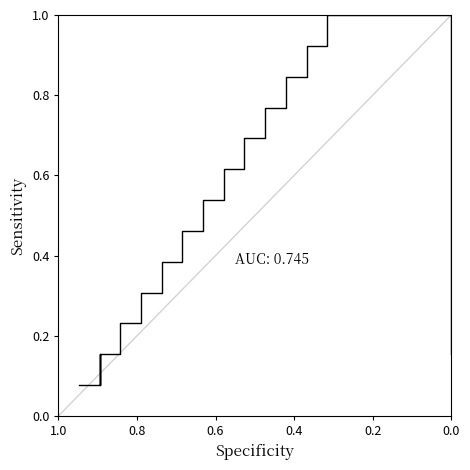

What is the difference between the maximum and minimum values?

0.9